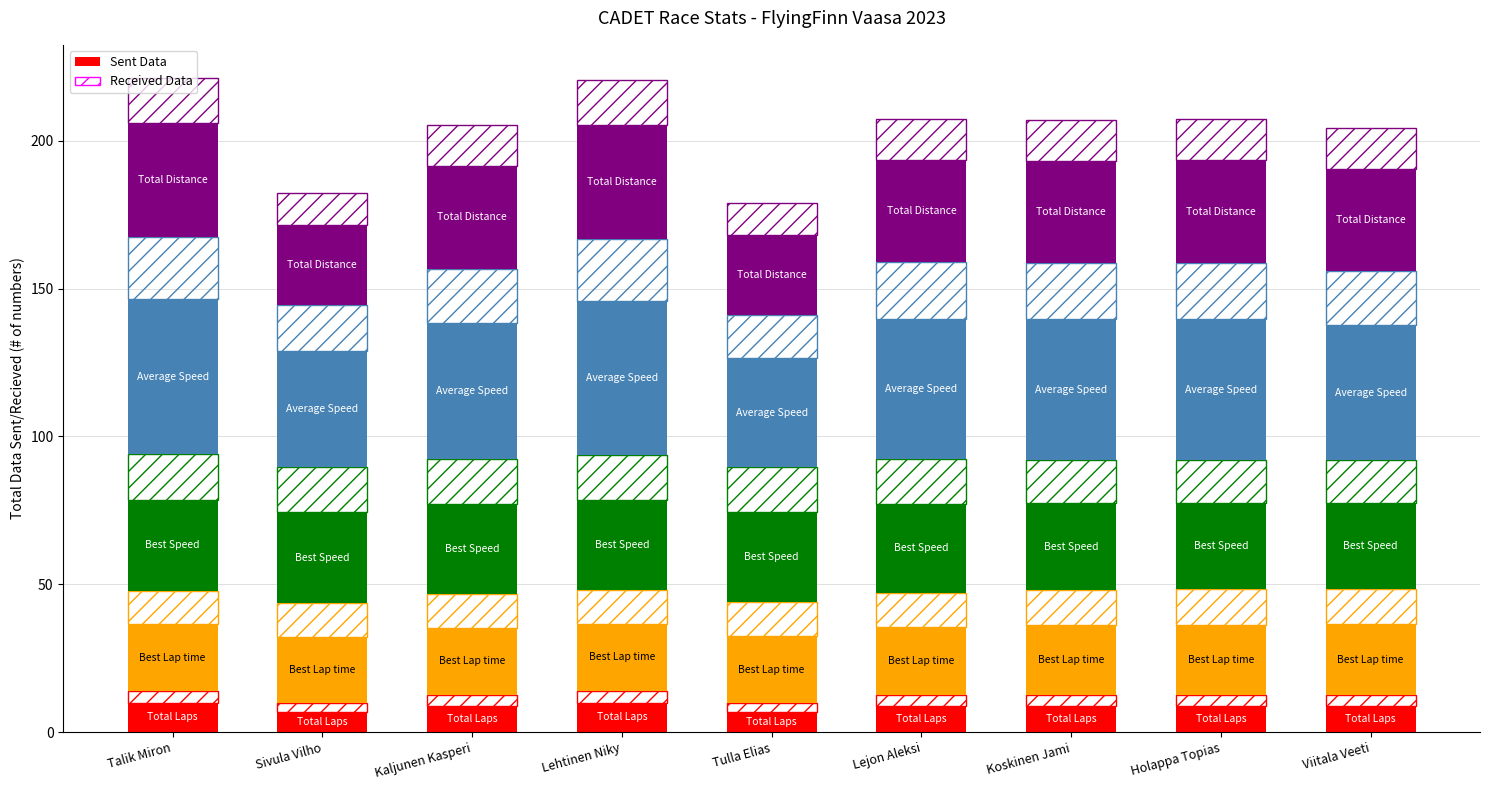

What is the label of the 1st bar from the right?

Viitala Veeti